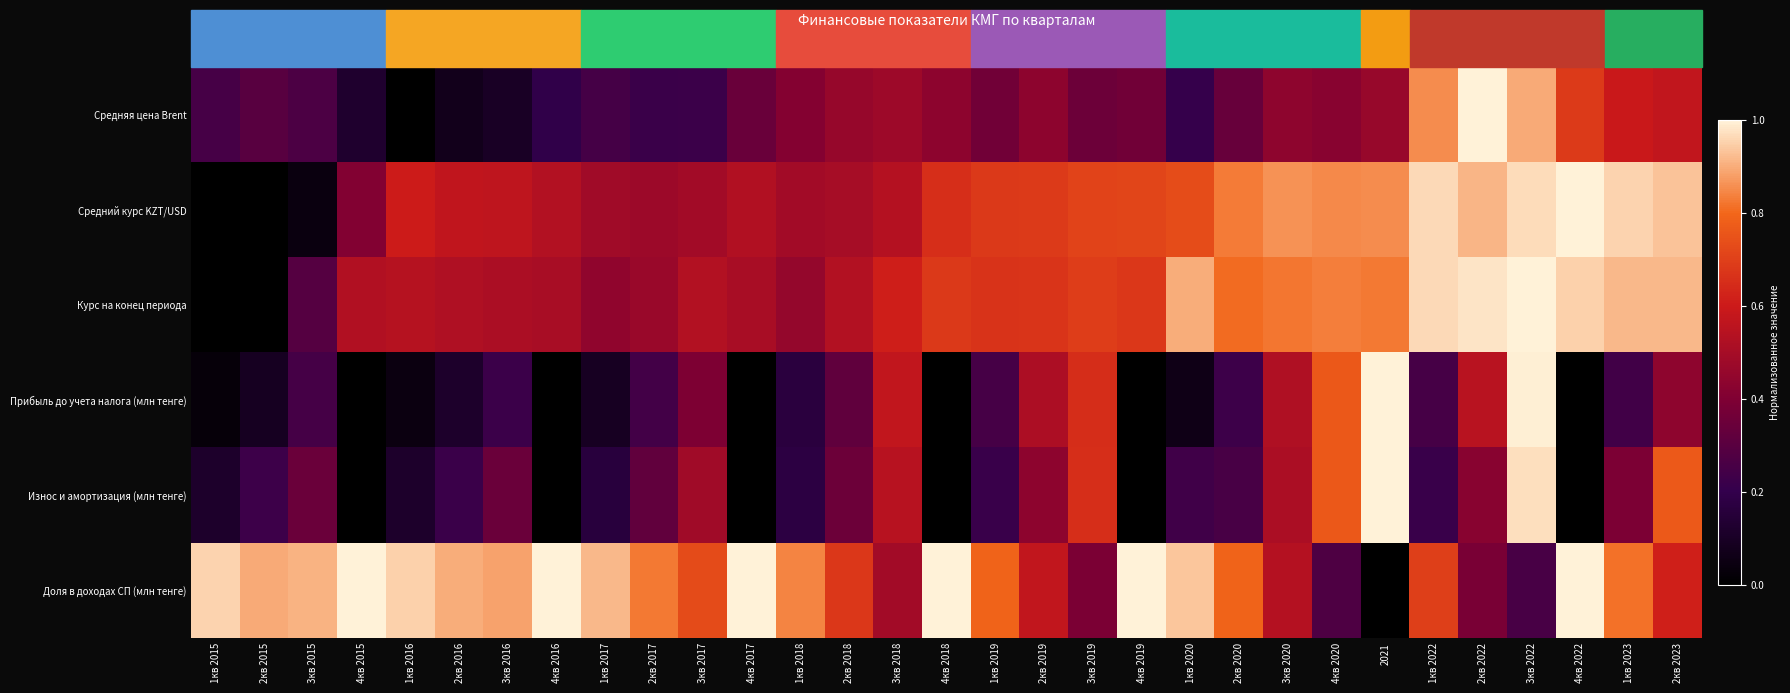

At which category does the chart reach its peak across all series?

2кв 2022